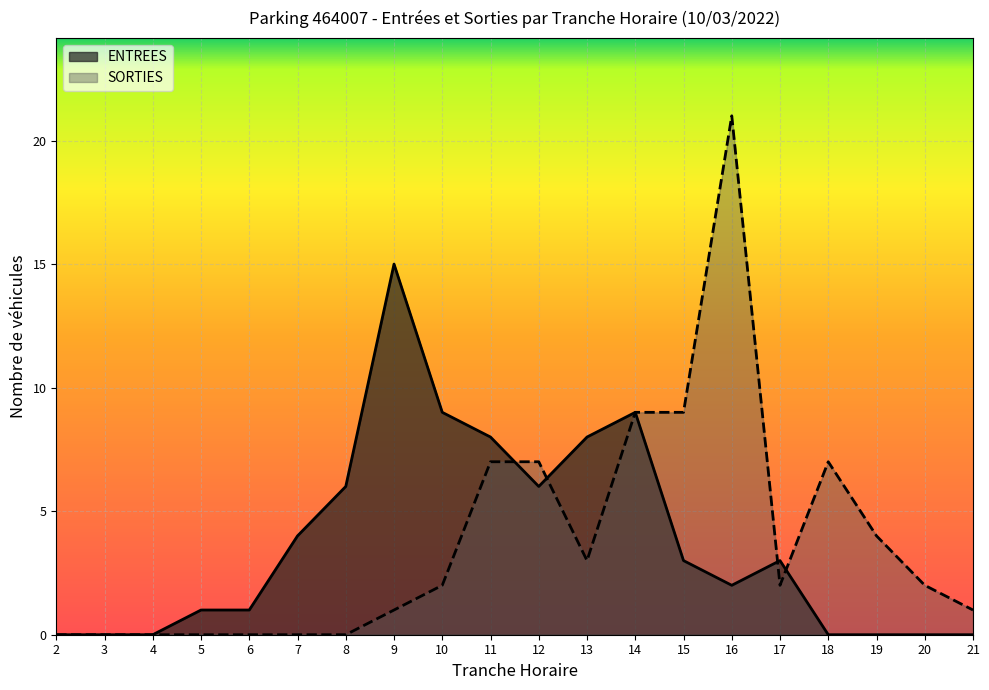

Reading left to right, extract all data points from this chart.

ENTREES: 0	0	0	1	1	4	6	15	9	8	6	8	9	3	2	3	0	0	0	0
SORTIES: 0	0	0	0	0	0	0	1	2	7	7	3	9	9	21	2	7	4	2	1